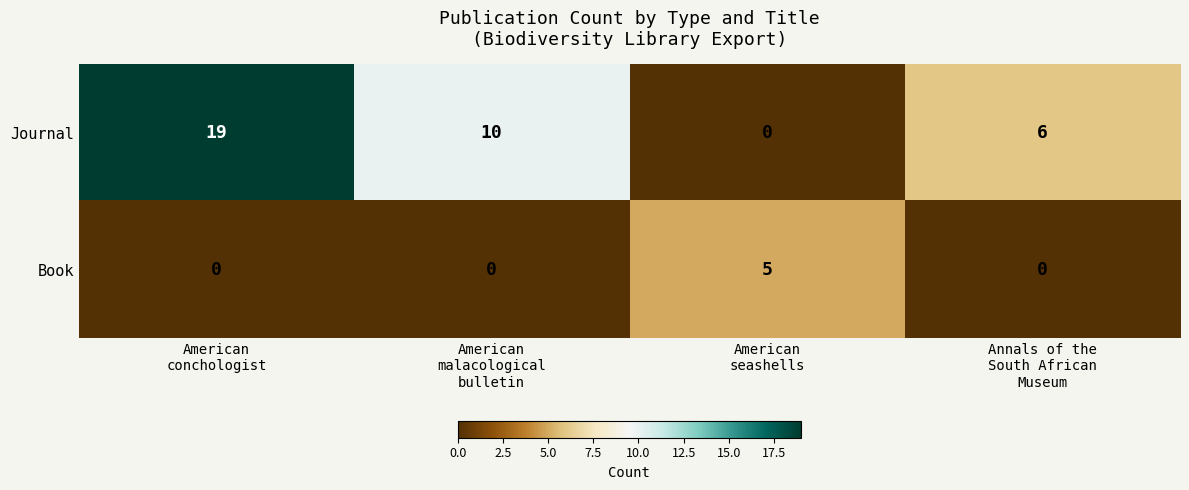

Rank the series by their maximum value, from highest to lowest.

Journal, Book